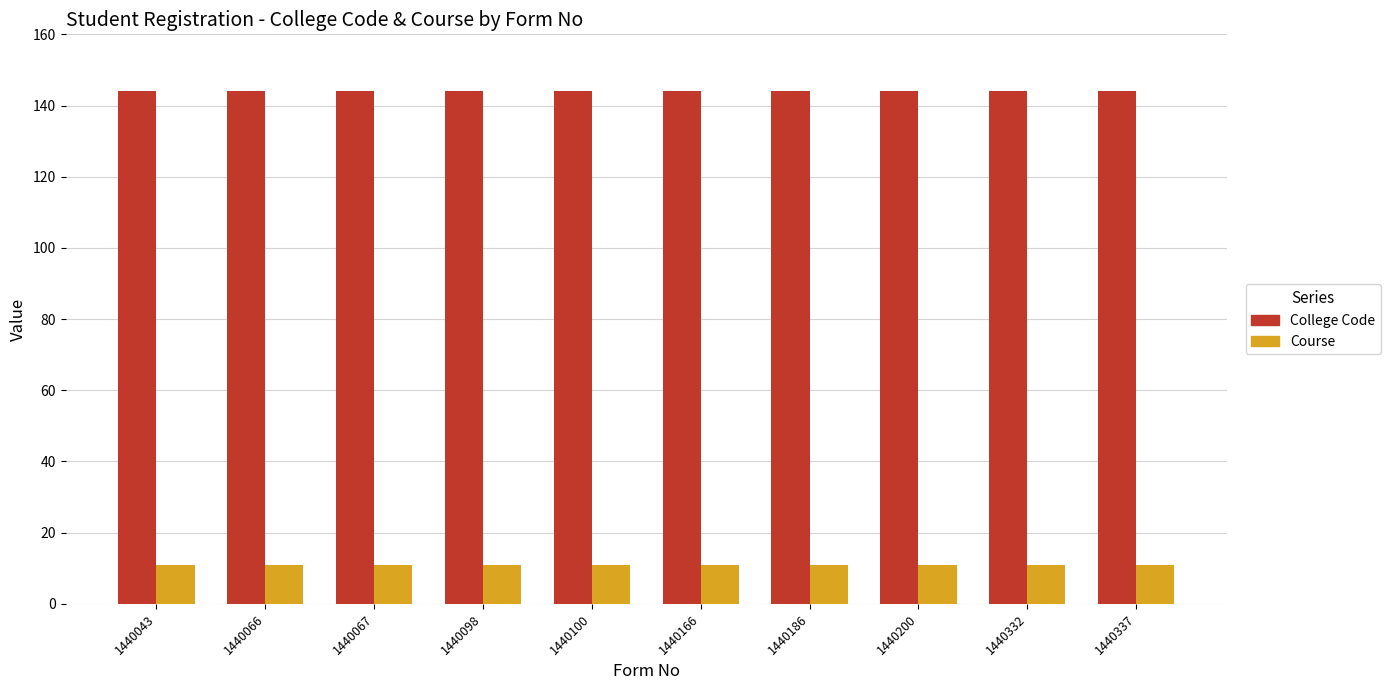

What is the value of the College Code bar at the 3rd from the left?

144